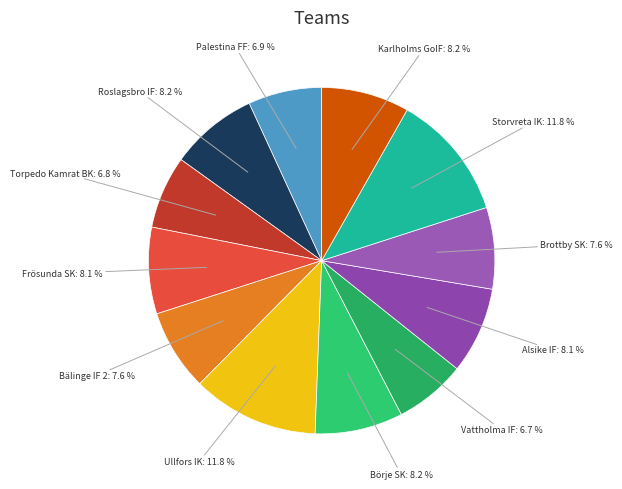

How many slices are in this pie chart?

12